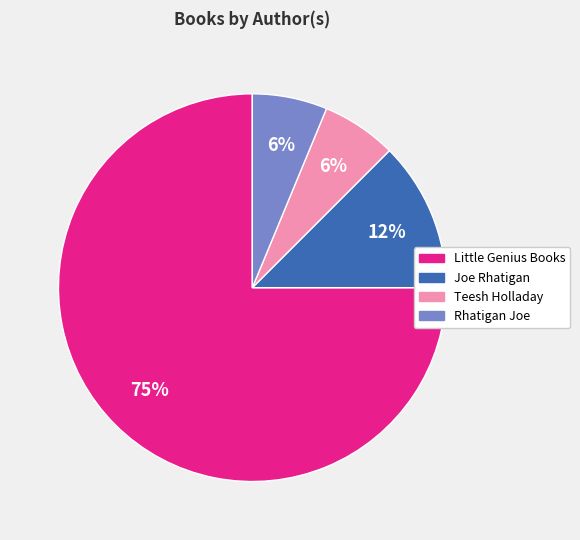

Is it true that Rhatigan Joe is 6% of the pie?

True